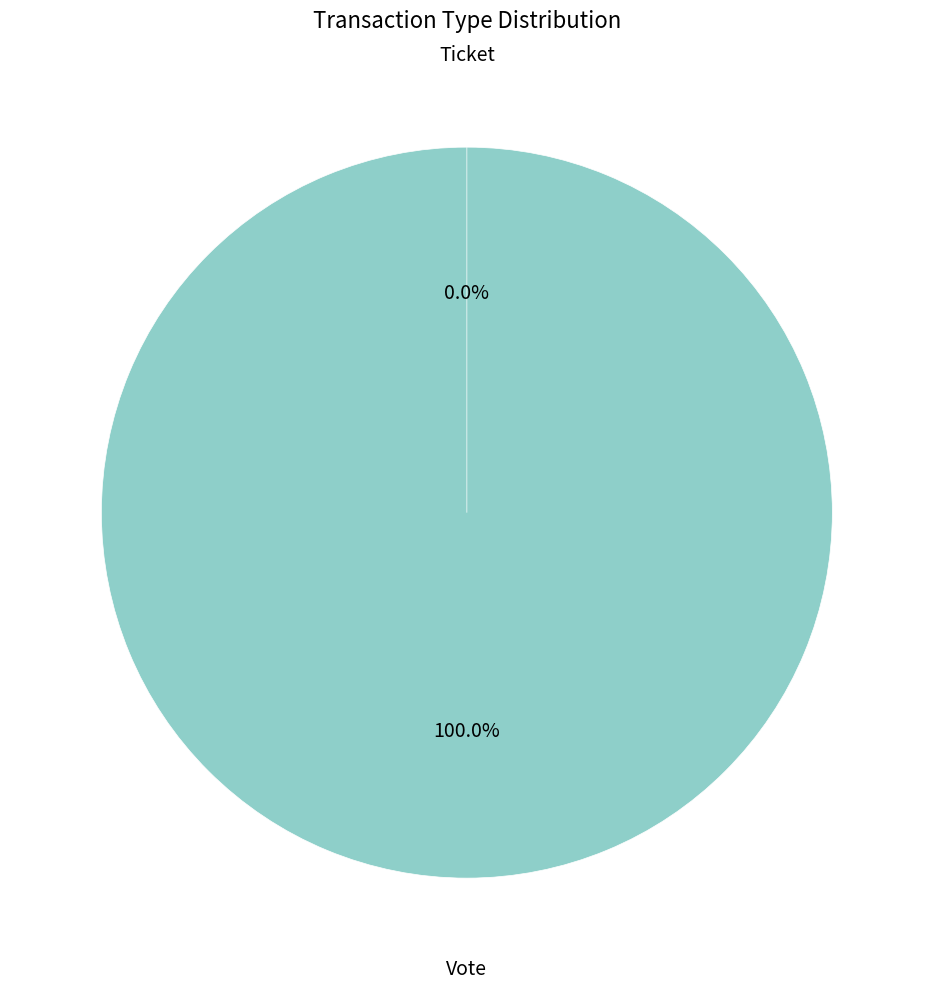

To the nearest percent, what is the difference between the Vote and Ticket slice percentages?

100%